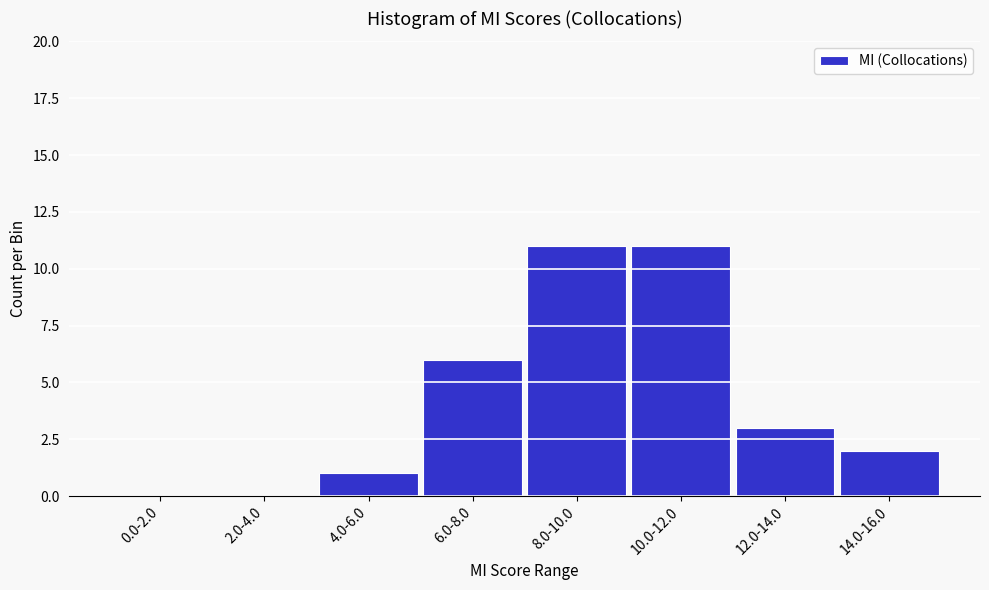

Reading left to right, extract all data points from this chart.

0.0-2.0=0	2.0-4.0=0	4.0-6.0=1	6.0-8.0=6	8.0-10.0=11	10.0-12.0=11	12.0-14.0=3	14.0-16.0=2